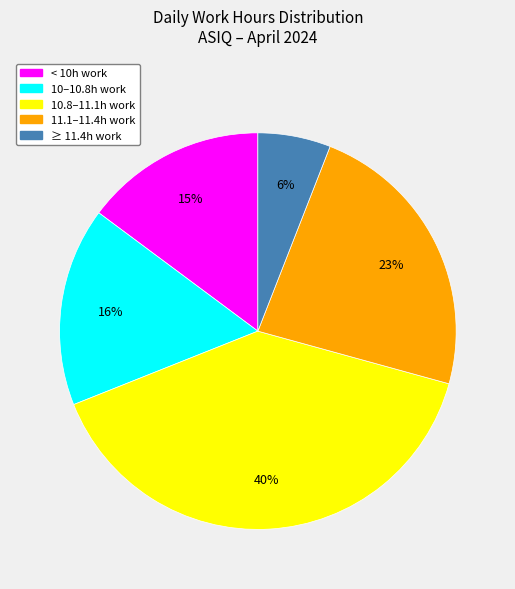

To the nearest percent, what is the difference between the largest and smallest slice percentages?

34%